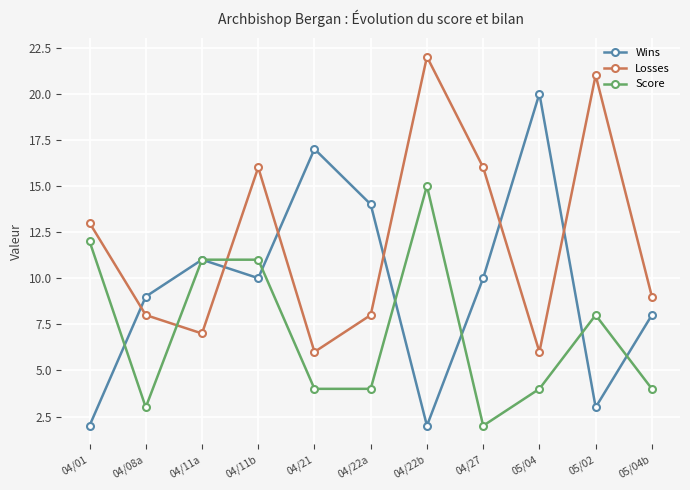

Reading left to right, extract all data points from this chart.

Wins: 2	9	11	10	17	14	2	10	20	3	8
Losses: 13	8	7	16	6	8	22	16	6	21	9
Score: 12	3	11	11	4	4	15	2	4	8	4